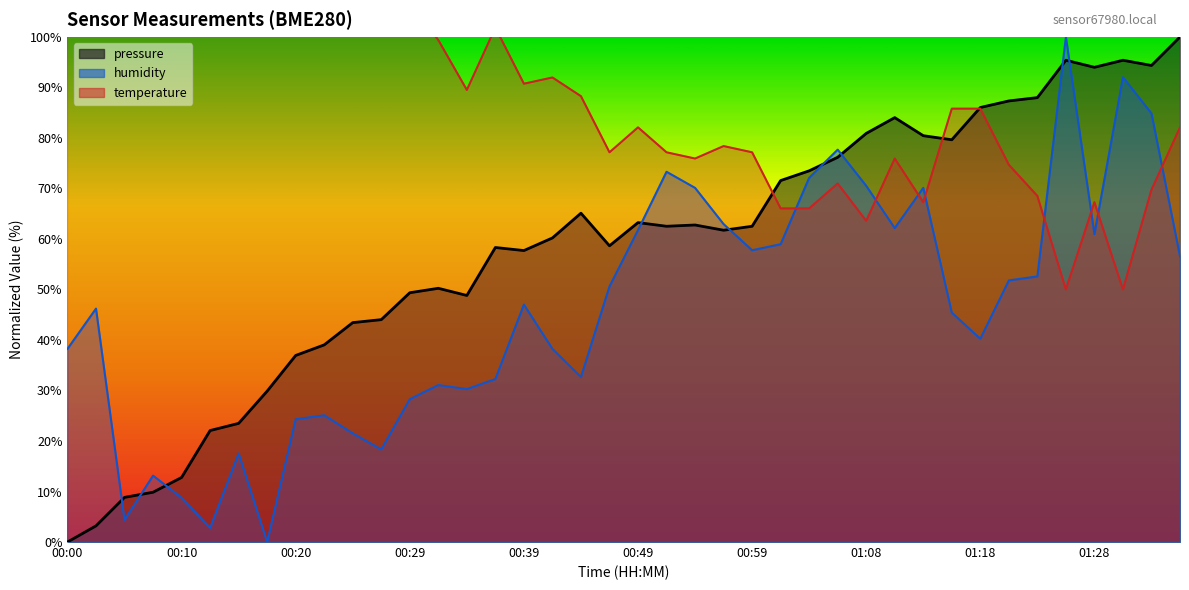

What is the spread (max minus min) of values at 00:17?

130.2